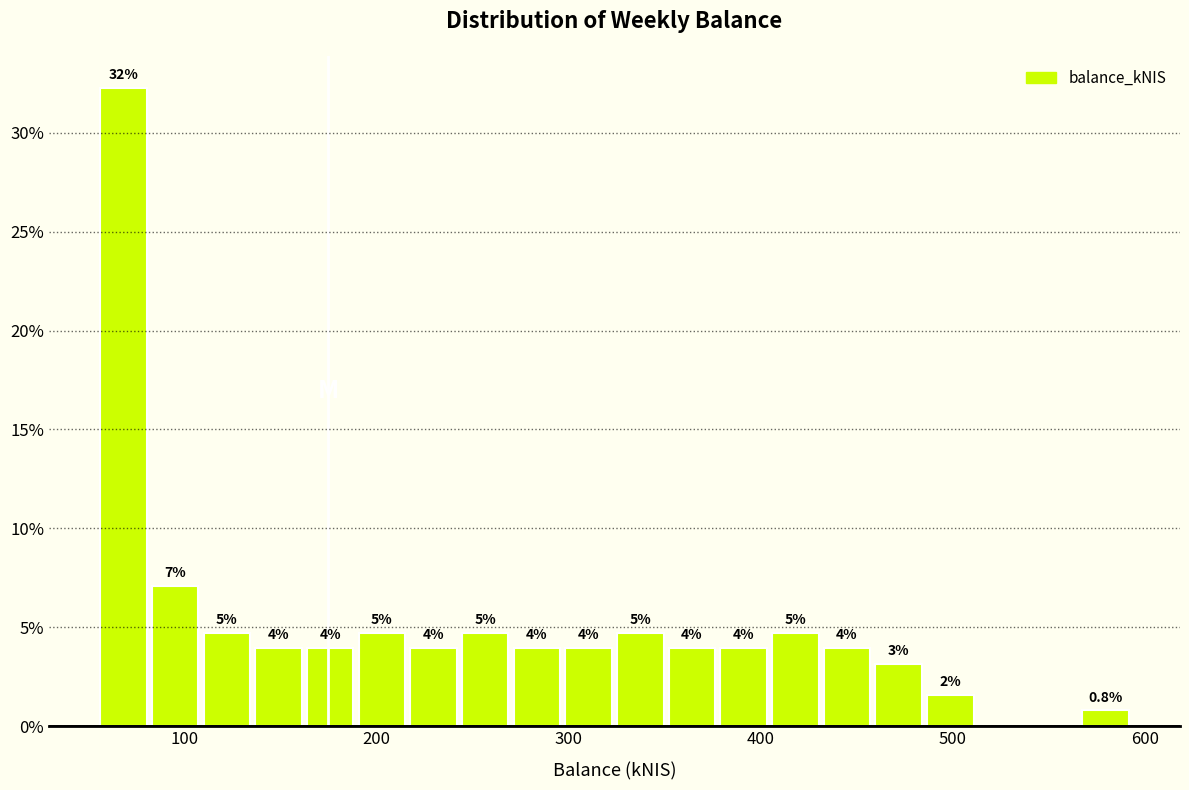

Read against the x-axis, roughly where is the centre of the tallest bar?

70